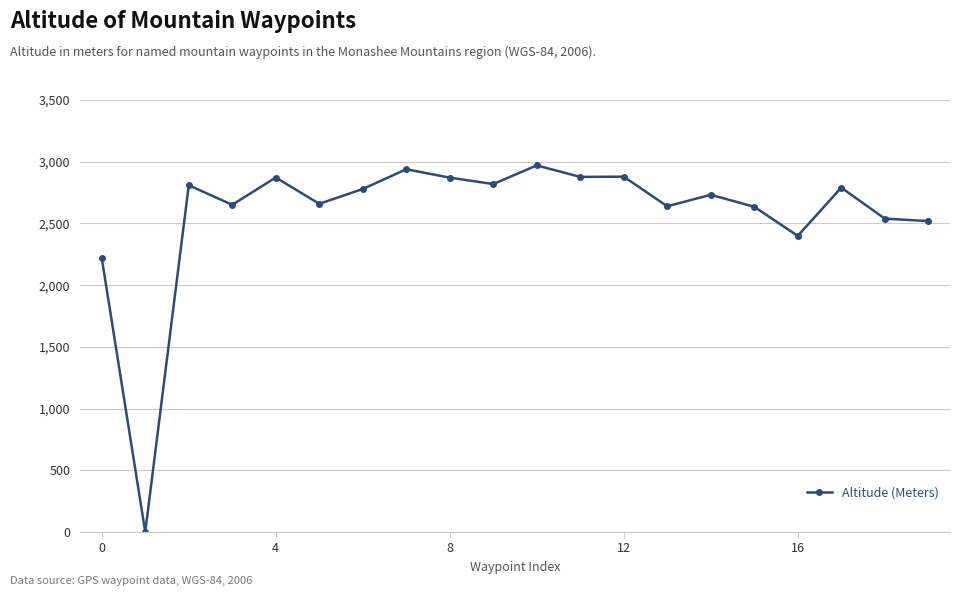

What is the difference between the maximum and second lowest values?

751